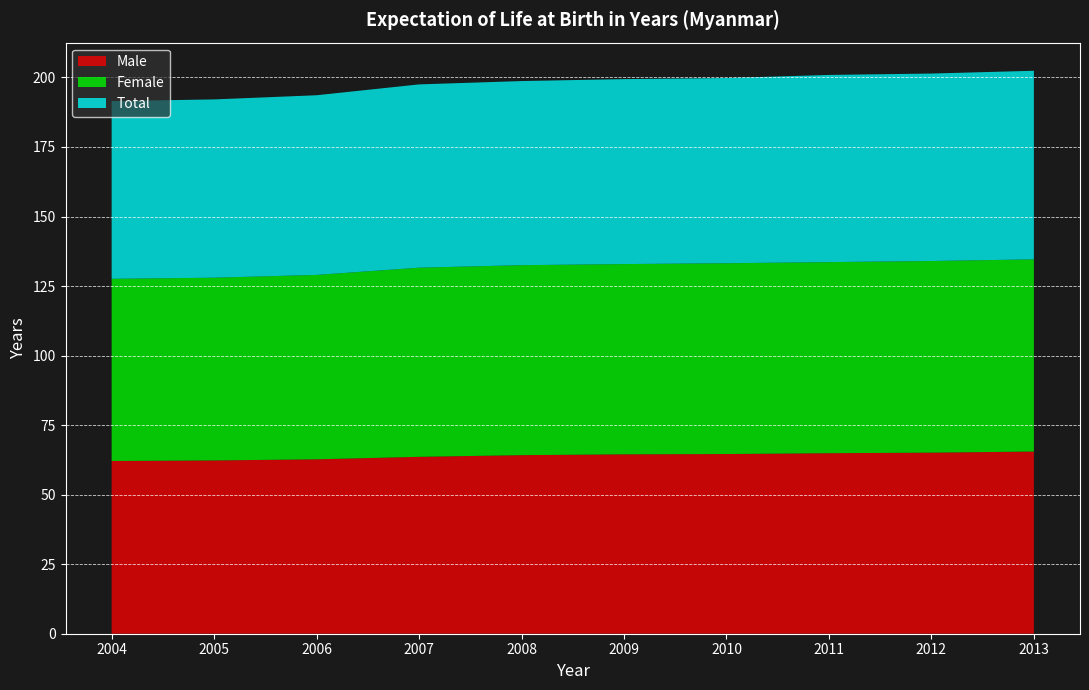

Reading left to right, list all the values displayed in this chart.

Male: 62.1	62.3	62.7	63.6	64.2	64.5	64.6	64.9	65.1	65.5
Female: 65.5	65.7	66.3	68.0	68.3	68.4	68.6	68.7	68.9	69.1
Total: 63.9	64.1	64.6	65.9	66.2	66.5	66.6	67.3	67.4	67.8